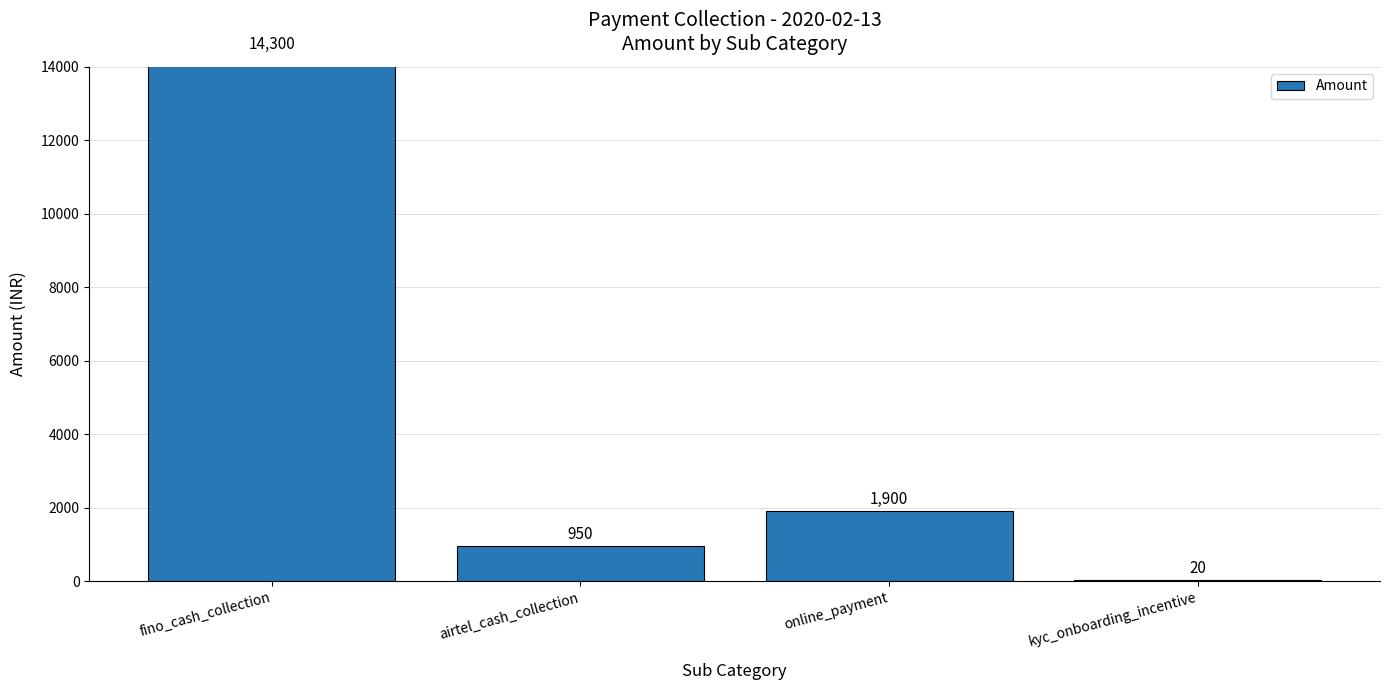

Where is the data nearest to the value 7160?

online_payment